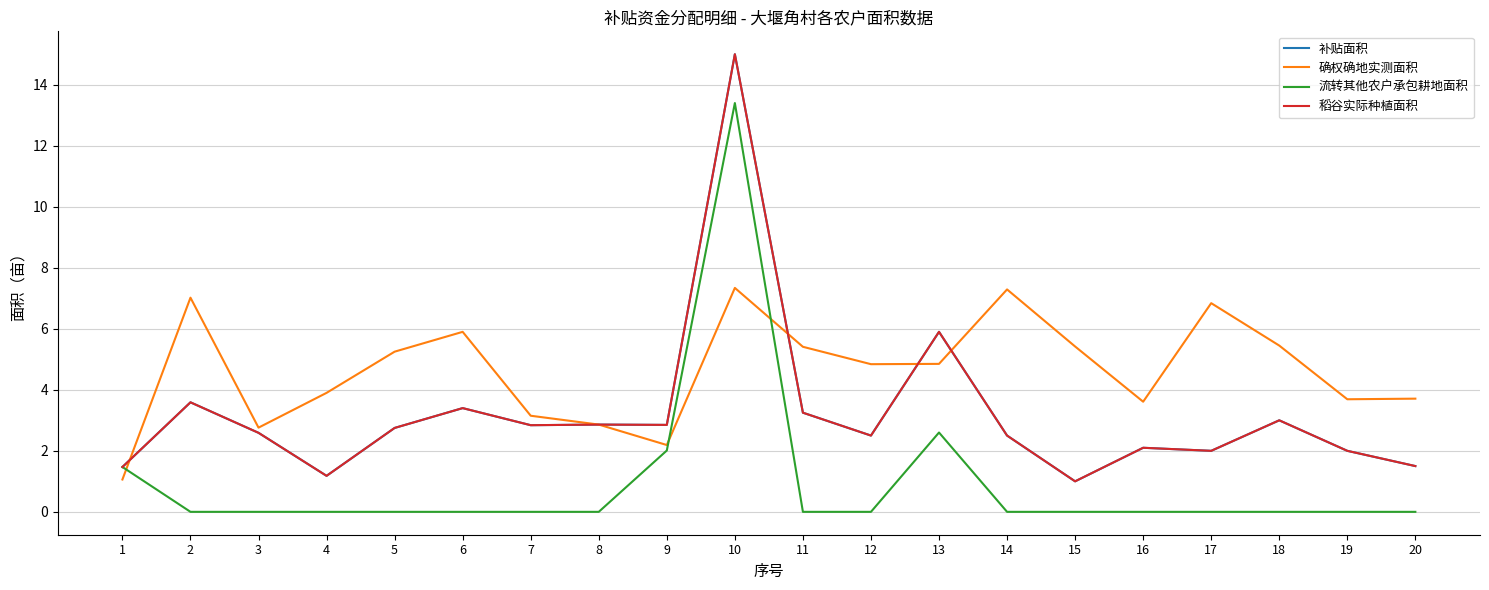

The value of 补贴面积 at 3 is 4.6. True or false?

False